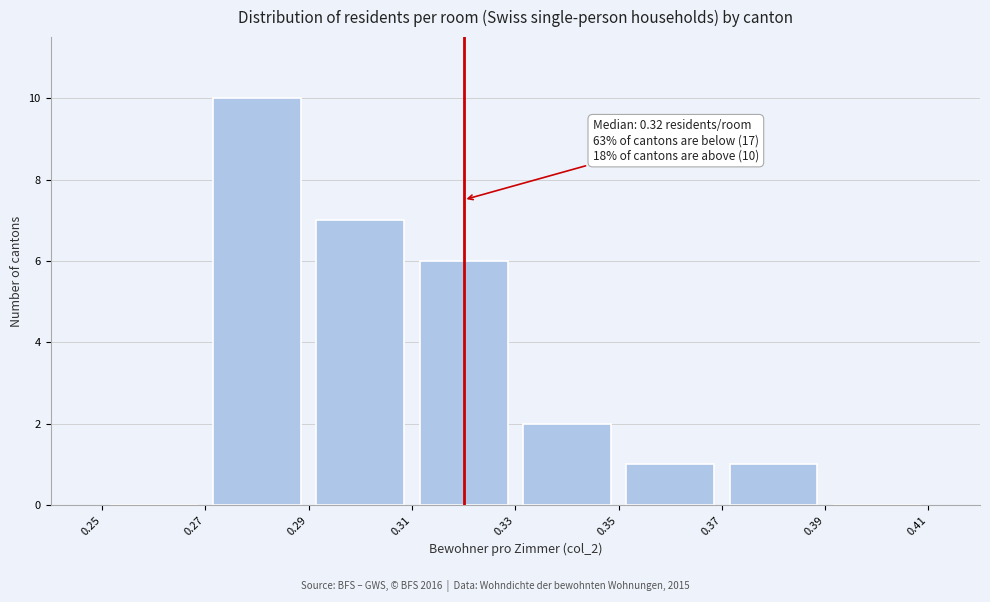

Which range on the x-axis has the tallest bar?

0.27 to 0.29